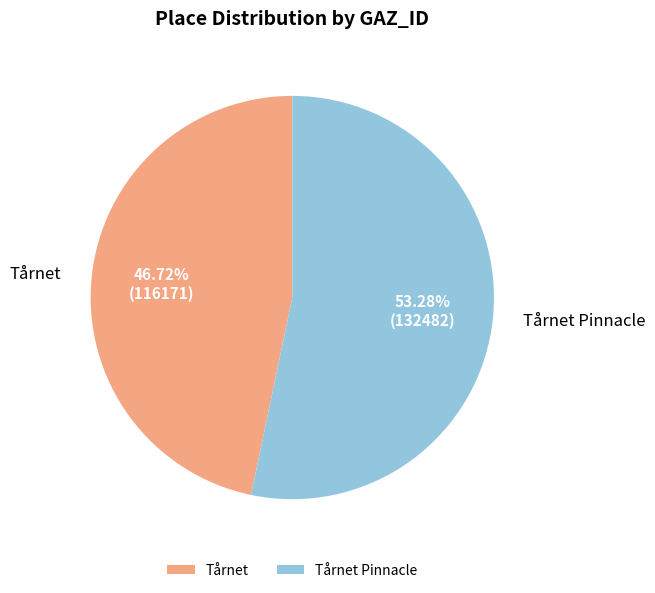

To the nearest percent, what is the combined percentage of Tårnet and Tårnet Pinnacle?

100%